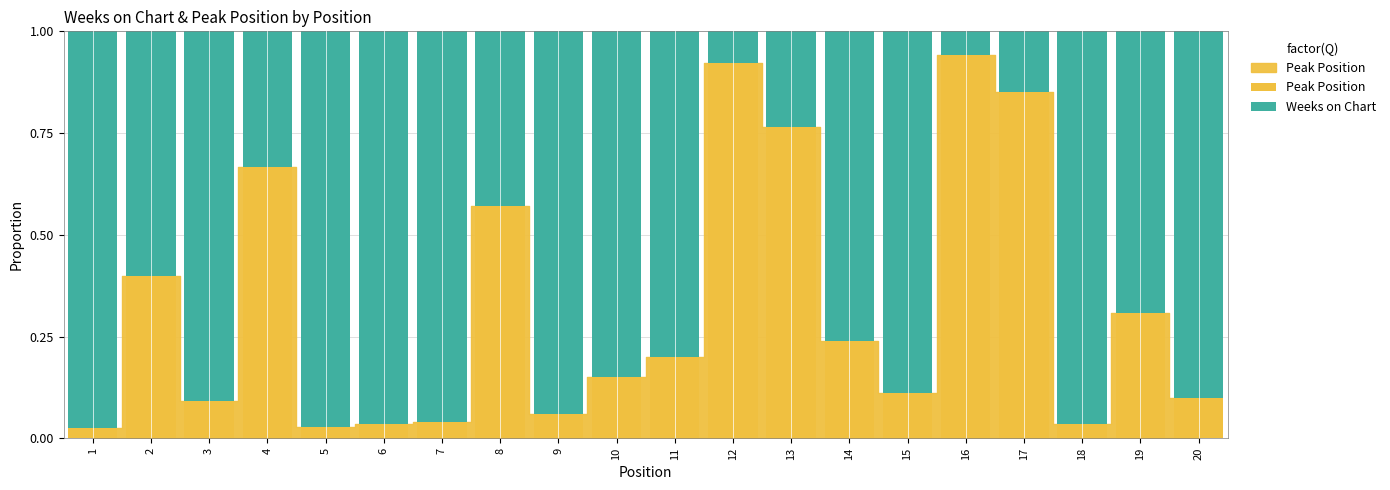

The Peak Position series shows 0.2 at 15. True or false?

False